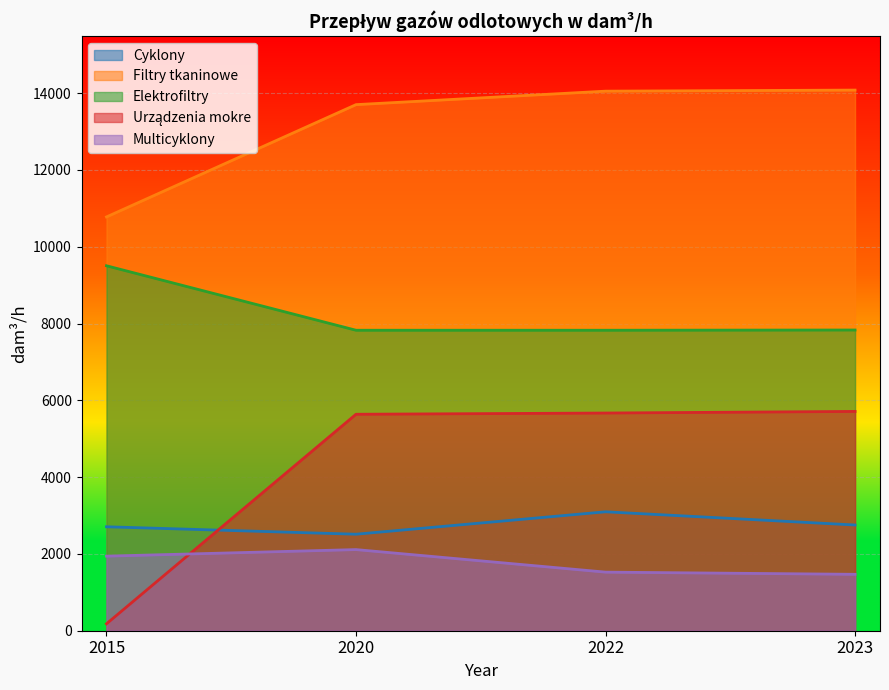

What is the sum of all Urządzenia mokre values?

17197